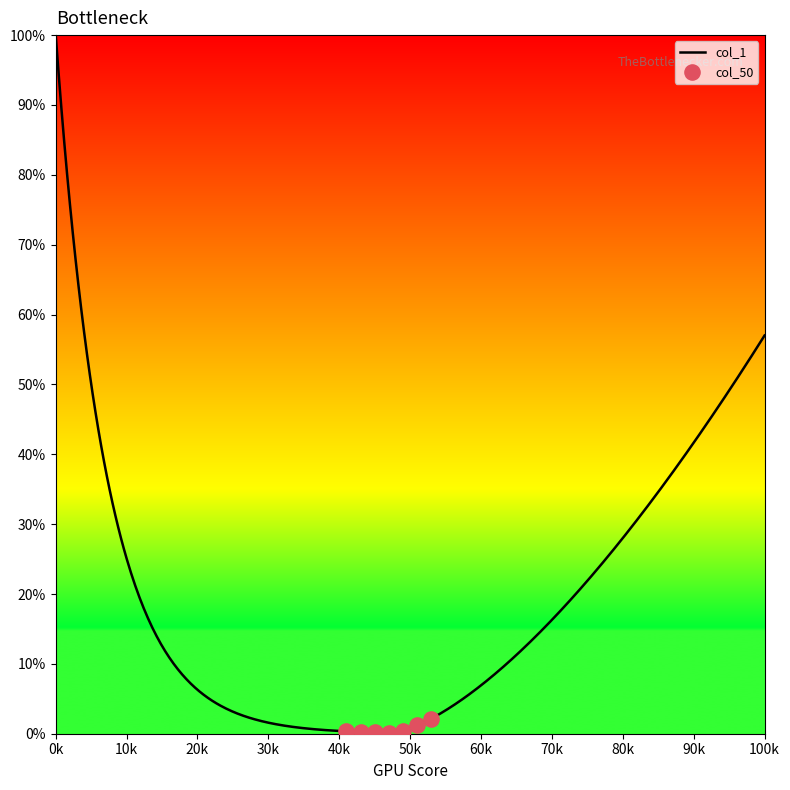

Which series has the largest total across all categories?

col_1